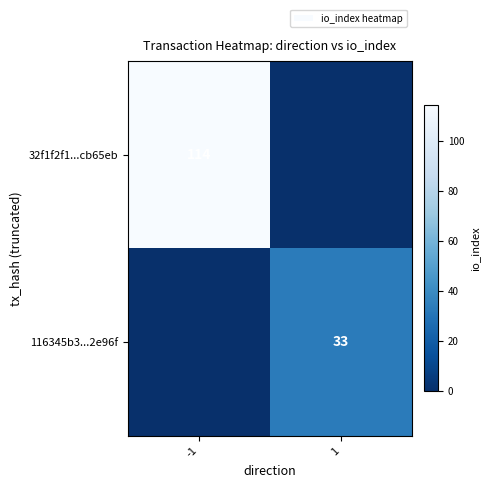

True or false: 32f1f2f1...cb65eb has a value of 114 at -1.

True